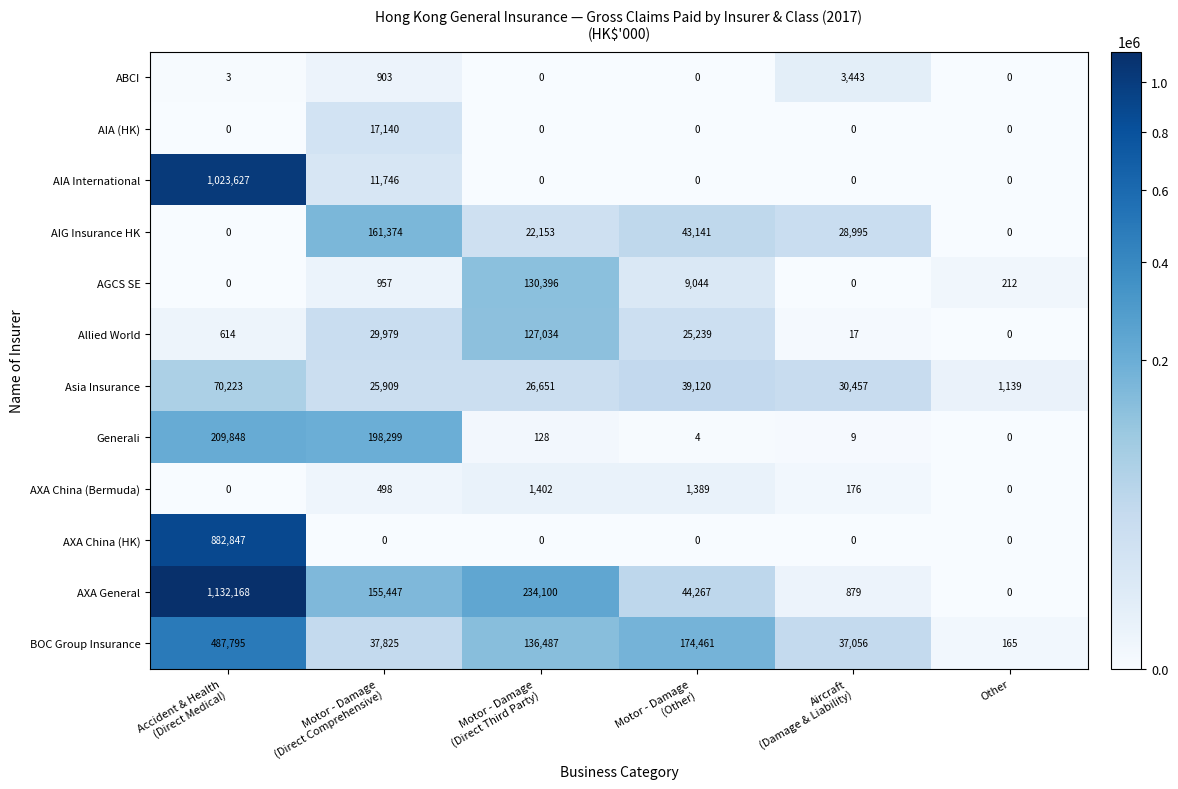

The value of ABCI at Other is 0. True or false?

True